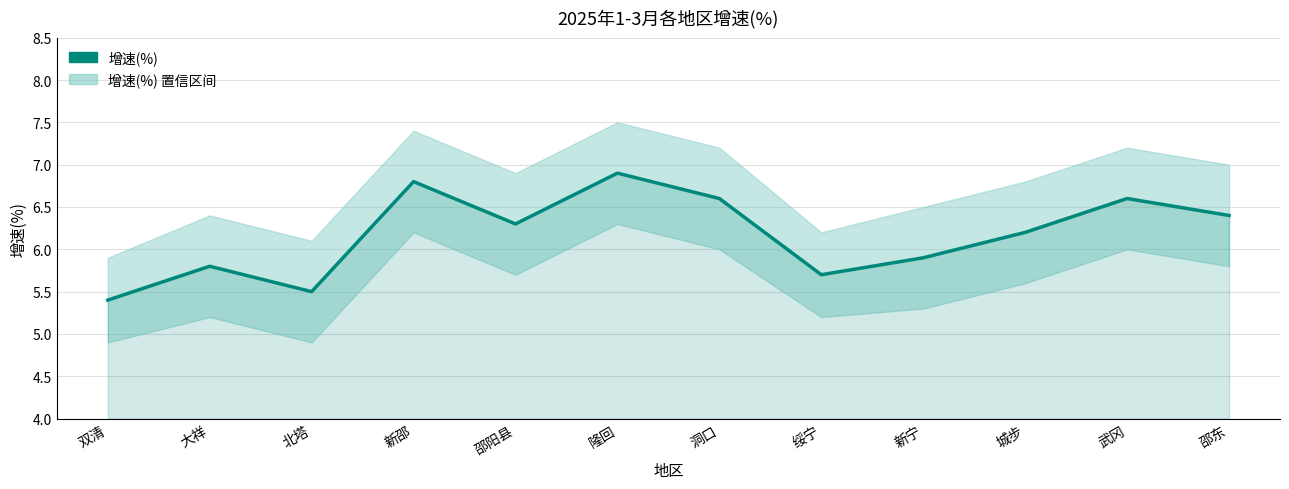

What is the value of the 11th point from the left?

6.6